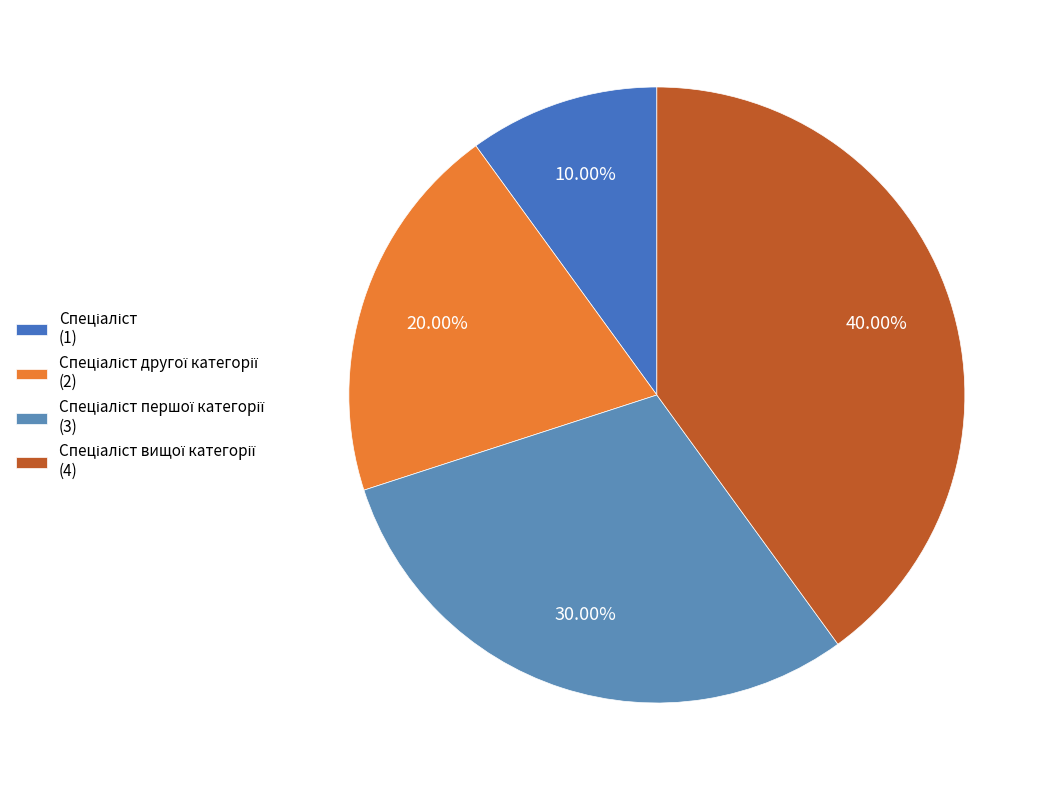

How many segments does this pie chart have?

4